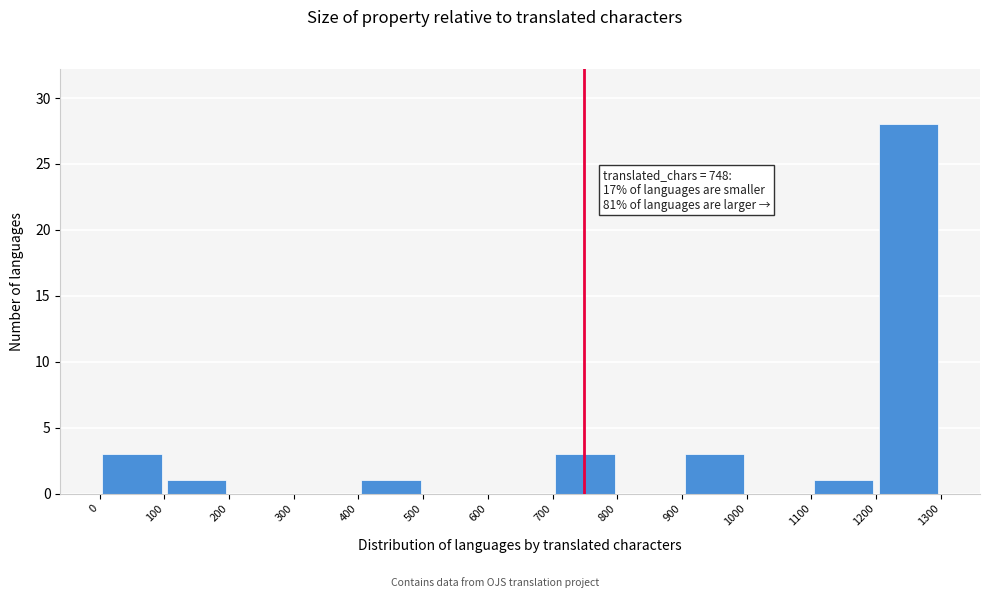

Which range on the x-axis has the tallest bar?

1200 to 1300